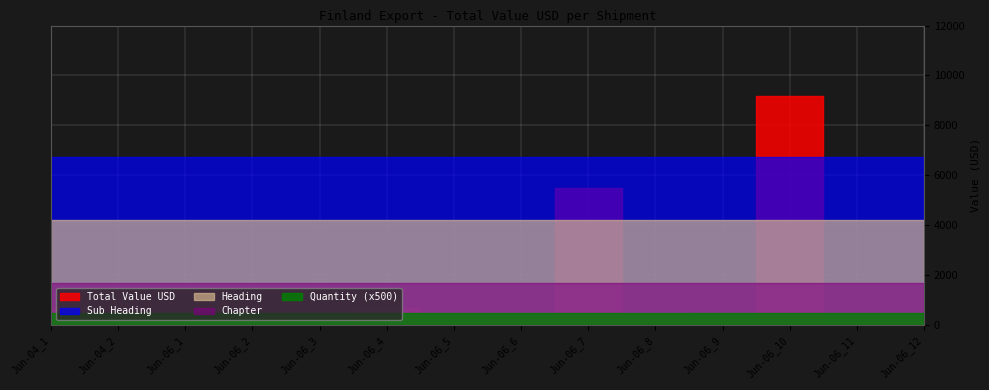

Reading left to right, transcribe all the data shown in this chart.

Total Value USD: 2018-06-04_1=696.6	2018-06-04_2=382.7	2018-06-06_1=228.5	2018-06-06_2=361.1	2018-06-06_3=130.7	2018-06-06_4=679.8	2018-06-06_5=64.0	2018-06-06_6=358.9	2018-06-06_7=5492.9	2018-06-06_8=493.5	2018-06-06_9=191.8	2018-06-06_10=9190.3	2018-06-06_11=22.8	2018-06-06_12=63.5
HS Code: 2018-06-04_1=84314300.0	2018-06-04_2=84314300.0	2018-06-06_1=84314300.0	2018-06-06_2=84314300.0	2018-06-06_3=84314300.0	2018-06-06_4=84314300.0	2018-06-06_5=84314300.0	2018-06-06_6=84314300.0	2018-06-06_7=84314300.0	2018-06-06_8=84314300.0	2018-06-06_9=84314300.0	2018-06-06_10=84314300.0	2018-06-06_11=84314300.0	2018-06-06_12=84314300.0
Quantity: 2018-06-04_1=1.0	2018-06-04_2=1.0	2018-06-06_1=1.0	2018-06-06_2=1.0	2018-06-06_3=1.0	2018-06-06_4=1.0	2018-06-06_5=1.0	2018-06-06_6=1.0	2018-06-06_7=1.0	2018-06-06_8=1.0	2018-06-06_9=1.0	2018-06-06_10=1.0	2018-06-06_11=1.0	2018-06-06_12=1.0
Chapter: 2018-06-04_1=84.0	2018-06-04_2=84.0	2018-06-06_1=84.0	2018-06-06_2=84.0	2018-06-06_3=84.0	2018-06-06_4=84.0	2018-06-06_5=84.0	2018-06-06_6=84.0	2018-06-06_7=84.0	2018-06-06_8=84.0	2018-06-06_9=84.0	2018-06-06_10=84.0	2018-06-06_11=84.0	2018-06-06_12=84.0
Heading: 2018-06-04_1=8431.0	2018-06-04_2=8431.0	2018-06-06_1=8431.0	2018-06-06_2=8431.0	2018-06-06_3=8431.0	2018-06-06_4=8431.0	2018-06-06_5=8431.0	2018-06-06_6=8431.0	2018-06-06_7=8431.0	2018-06-06_8=8431.0	2018-06-06_9=8431.0	2018-06-06_10=8431.0	2018-06-06_11=8431.0	2018-06-06_12=8431.0
Sub Heading: 2018-06-04_1=843143.0	2018-06-04_2=843143.0	2018-06-06_1=843143.0	2018-06-06_2=843143.0	2018-06-06_3=843143.0	2018-06-06_4=843143.0	2018-06-06_5=843143.0	2018-06-06_6=843143.0	2018-06-06_7=843143.0	2018-06-06_8=843143.0	2018-06-06_9=843143.0	2018-06-06_10=843143.0	2018-06-06_11=843143.0	2018-06-06_12=843143.0